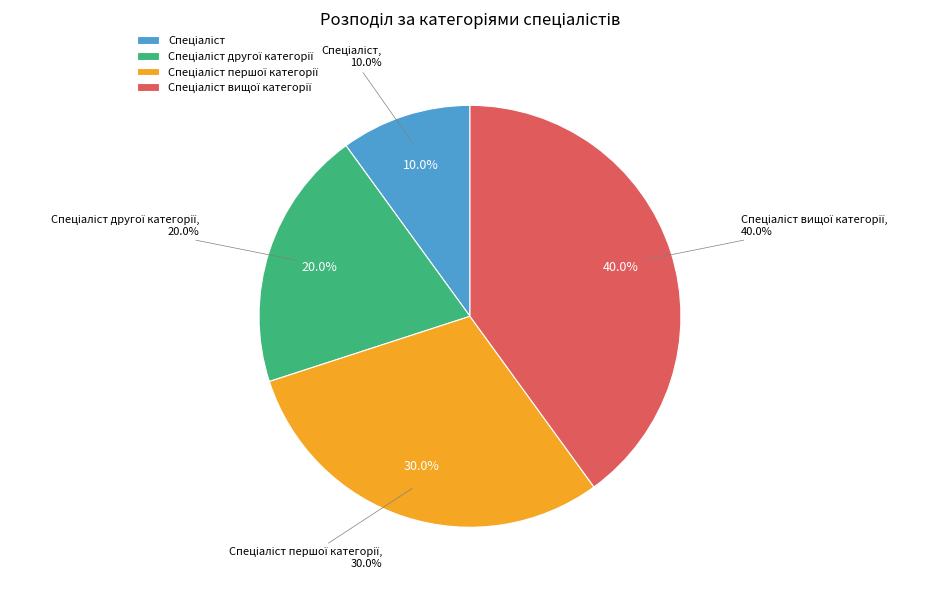

What is the largest slice in the pie chart?

Спеціаліст вищої категорії